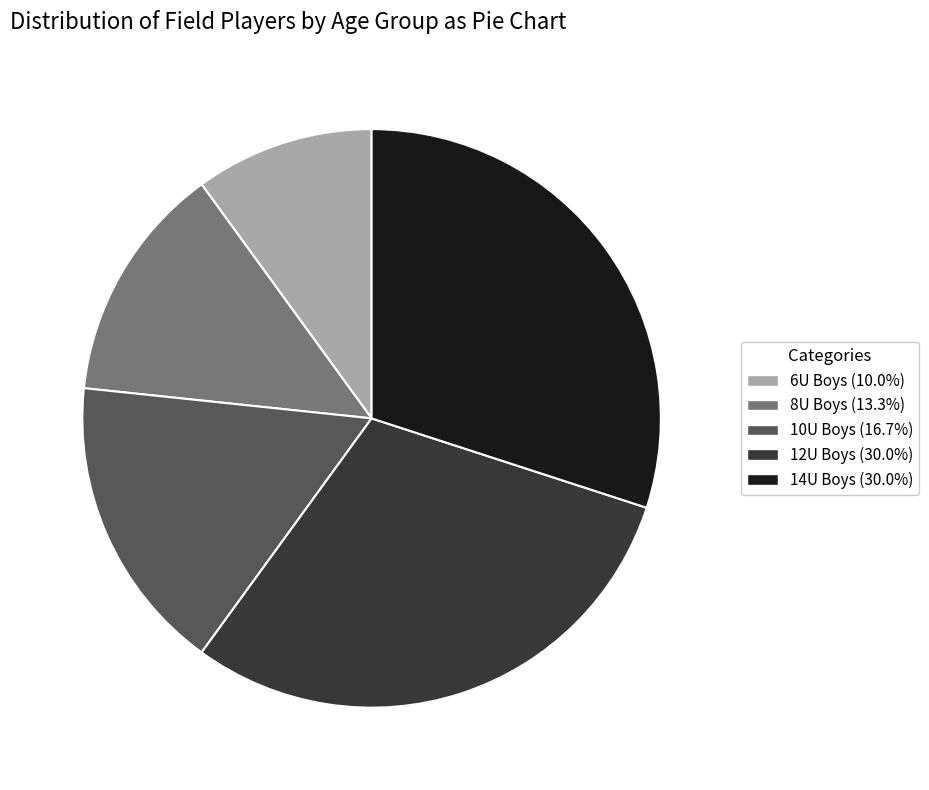

What is the smallest slice in the pie chart?

6U Boys